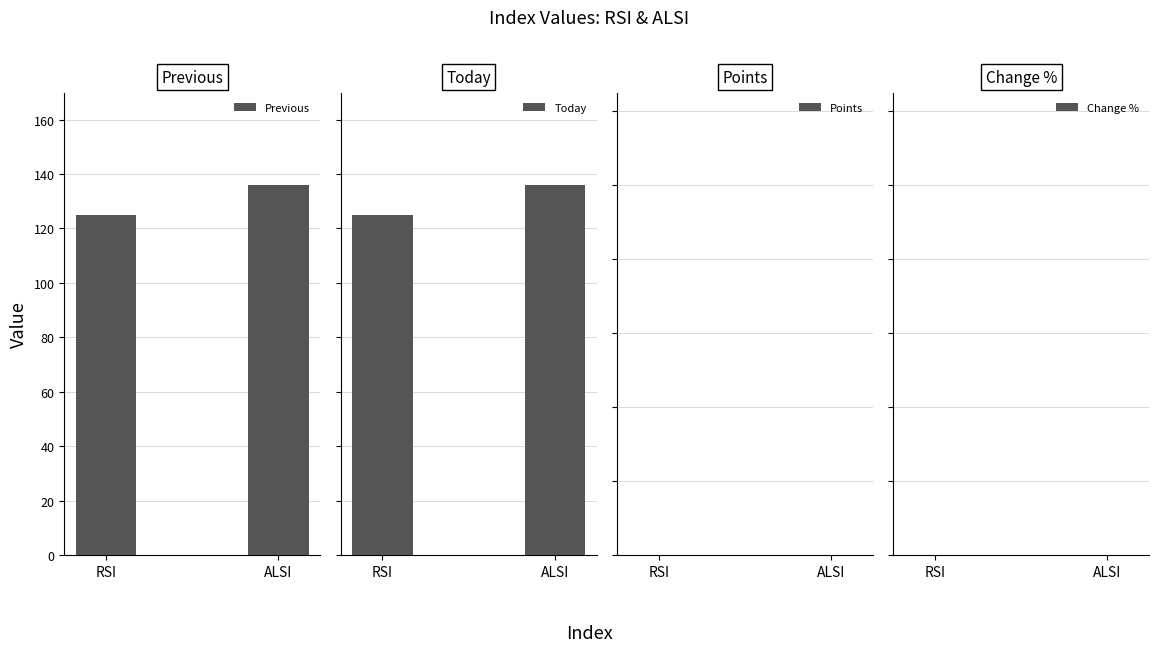

What is the greatest value displayed?

135.8